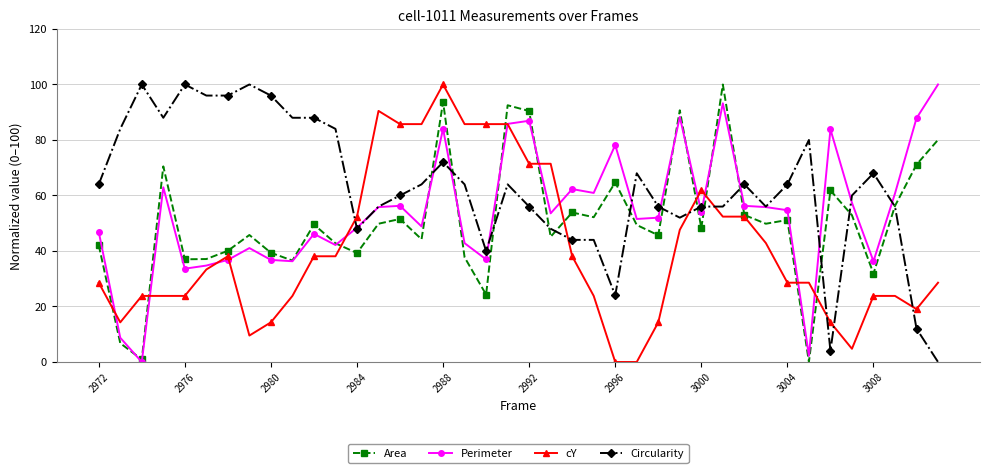

Which series has the largest total across all categories?

Circularity